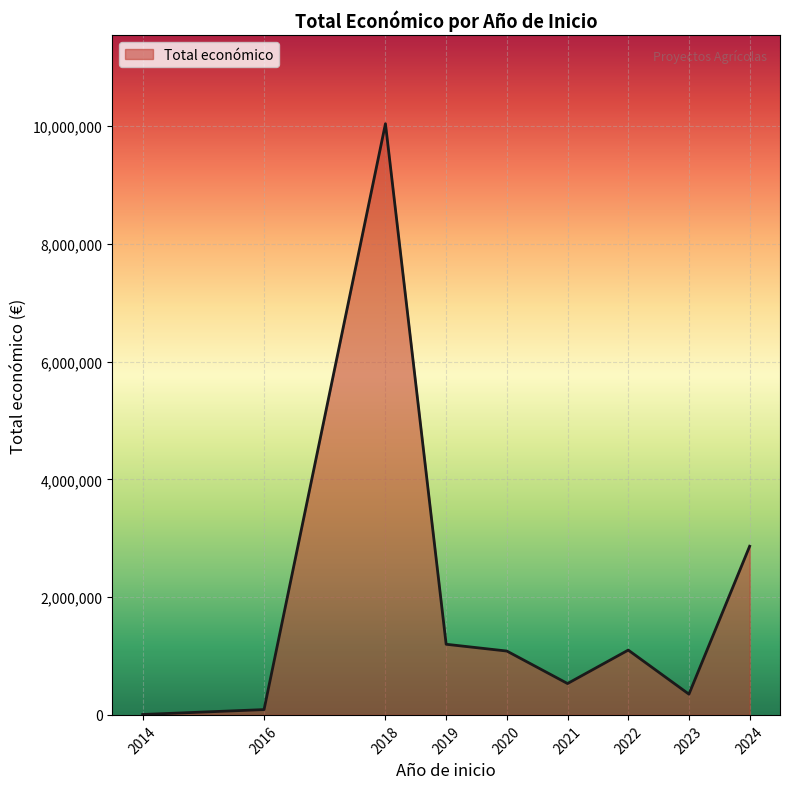

How many interior local peaks (higher than both neighbors) does the data have?

2